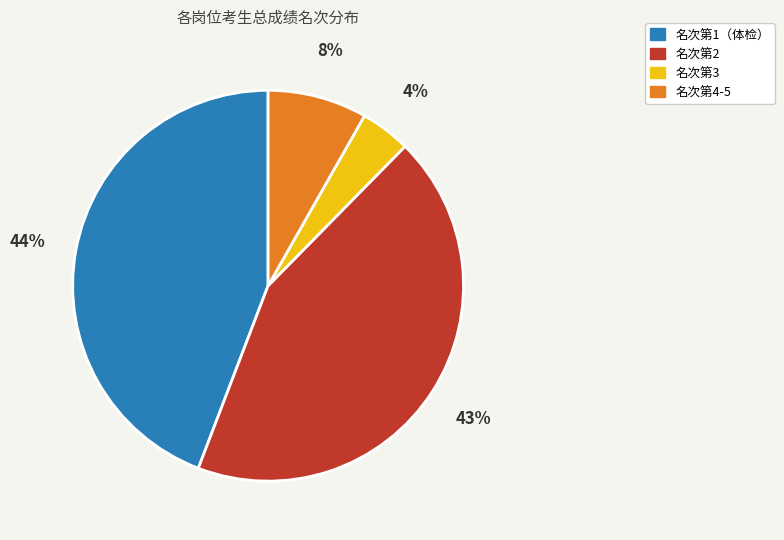

To the nearest percent, what is the difference between the largest and smallest slice percentages?

40%